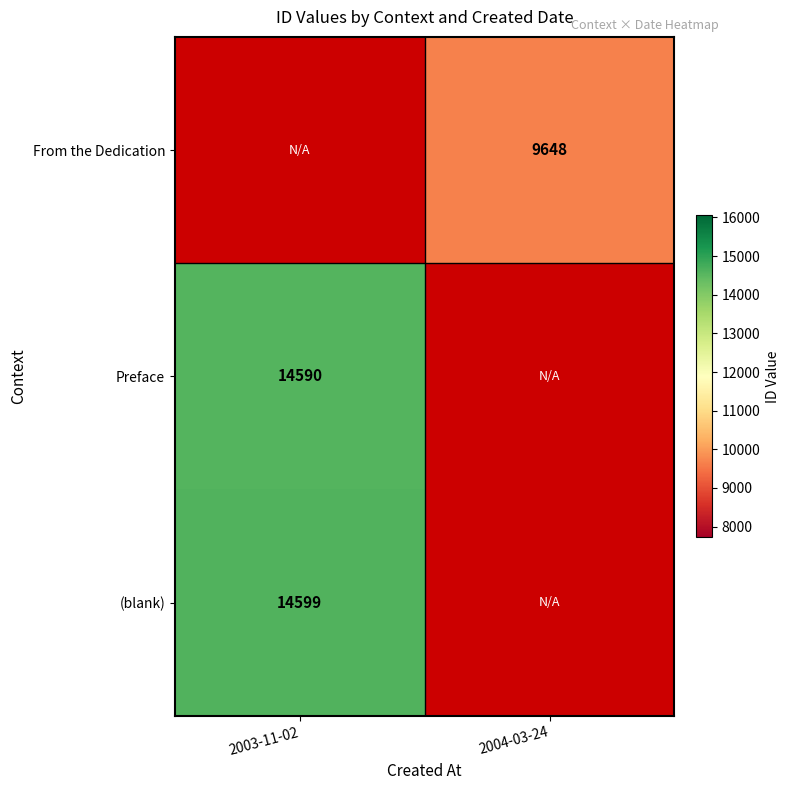

The From the Dedication series shows 9648 at 2004-03-24. True or false?

True